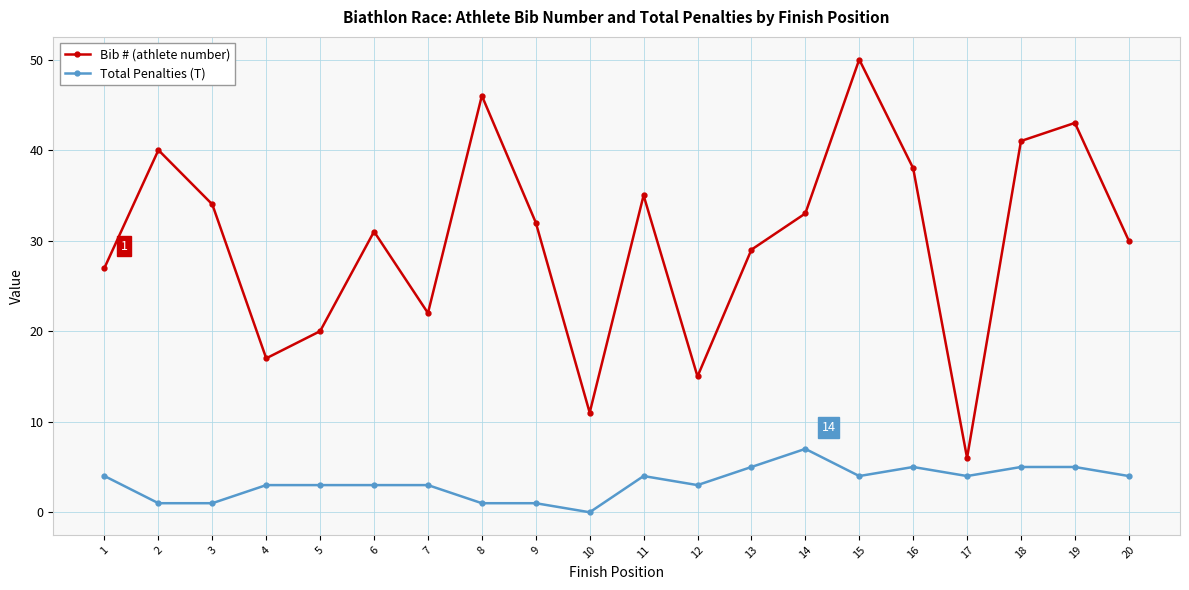

At 17, list the series in order from largest to smallest.

Bib # (athlete number), Total Penalties (T)